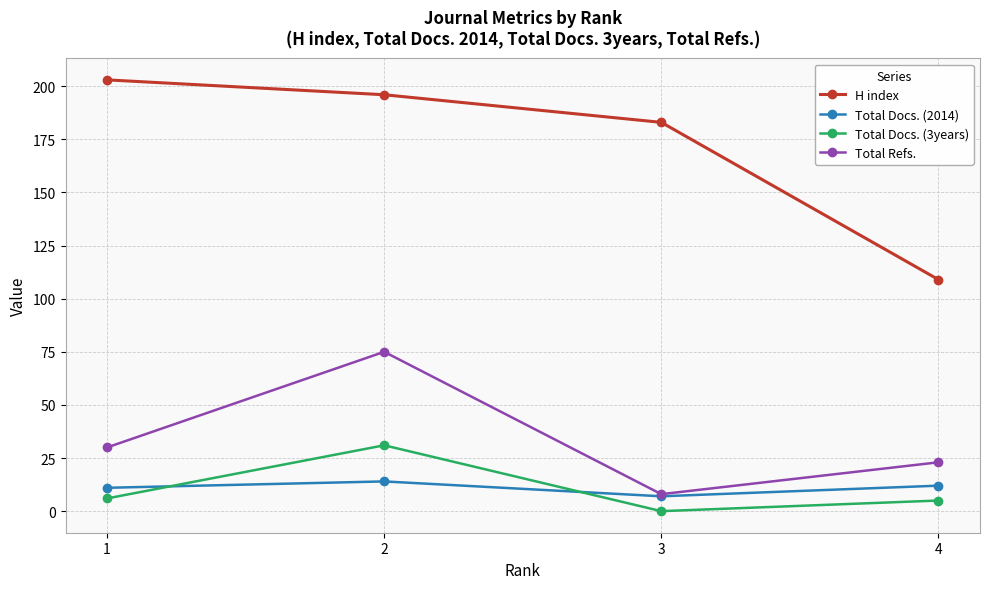

What is the value of the H index point at the 2nd from the left?

196